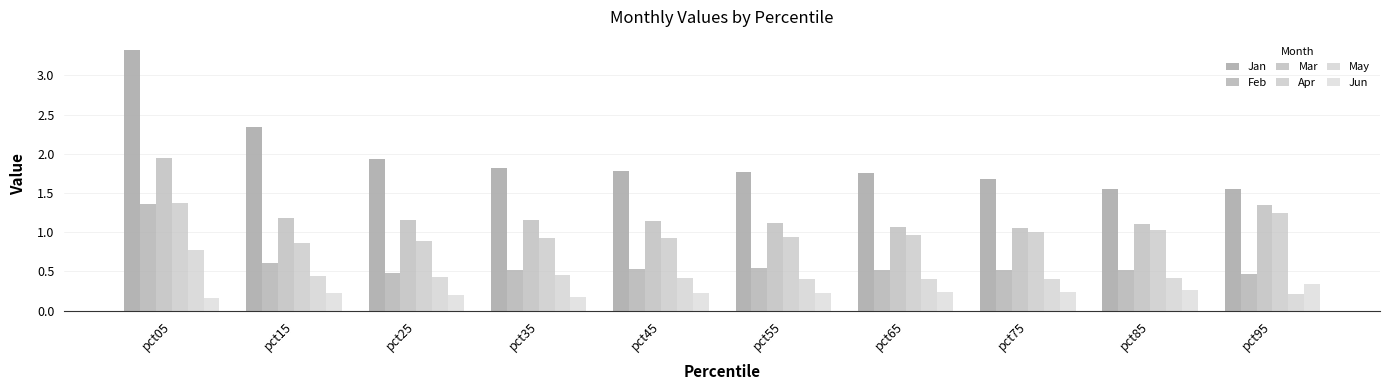

How many bars are there in each group?

6